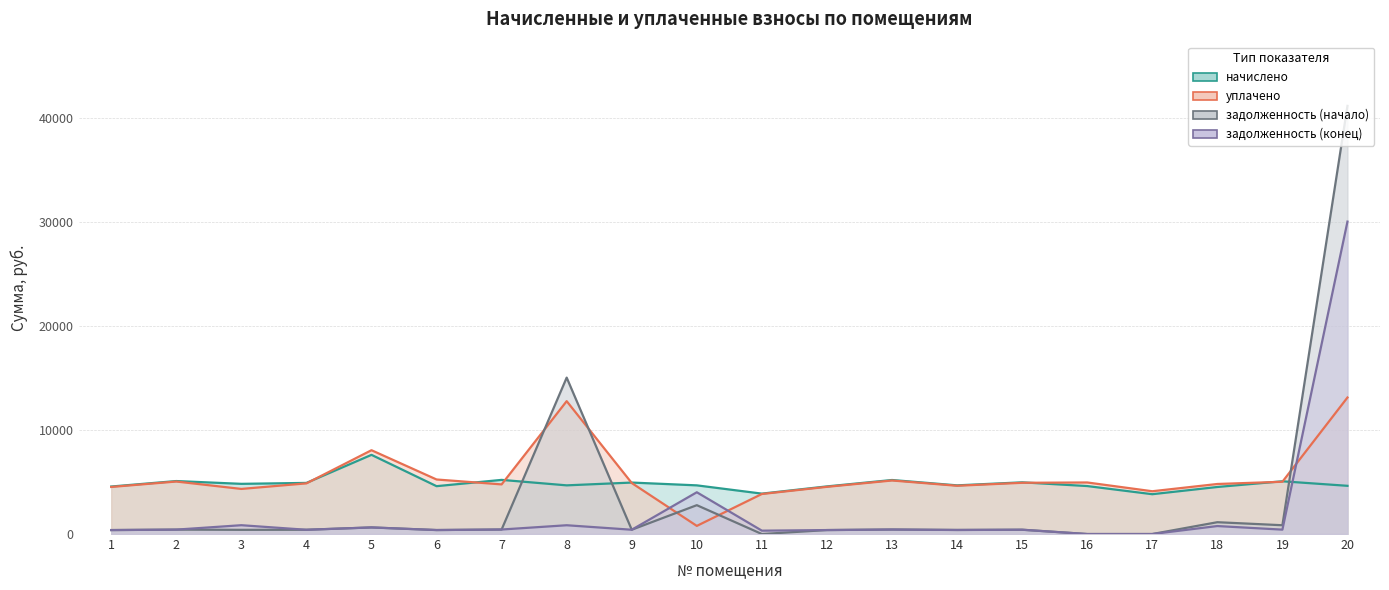

Reading left to right, list all the values displayed in this chart.

задолженность (начало): 381.1	425.0	402.6	410.0	635.1	383.9	434.3	15055.9	412.8	2777.5	0.0	382.0	433.4	393.4	414.7	0.0	0.0	1138.2	846.2	41211.2
начислено: 4572.8	5099.6	4830.6	4920.4	7621.4	4606.4	5211.7	4684.9	4954.0	4684.9	3889.2	4584.1	5200.6	4684.9	4976.4	4617.7	3833.2	4528.1	5077.2	4640.2
уплачено: 4531.6	5053.7	4341.0	4876.0	8067.9	5249.6	4777.4	12790.2	4909.3	782.2	3854.2	4542.8	5153.7	4645.7	4931.6	4962.8	4118.1	4816.4	5031.4	13140.5
задолженность (конец): 381.1	425.0	848.8	410.0	635.1	383.9	434.3	845.5	412.8	4020.1	324.1	382.0	433.4	387.4	414.7	0.0	0.0	768.0	423.1	30072.6